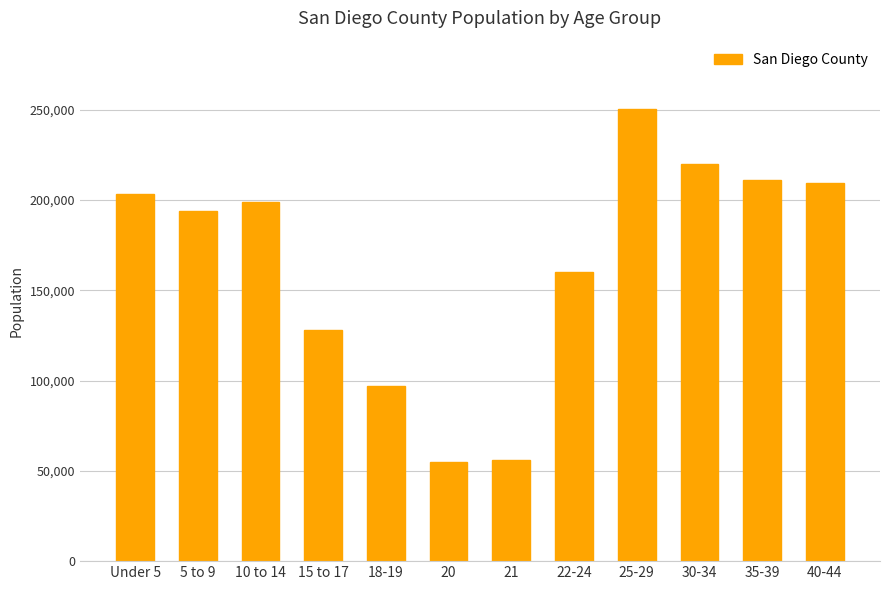

What is the sum of all values?

1983498